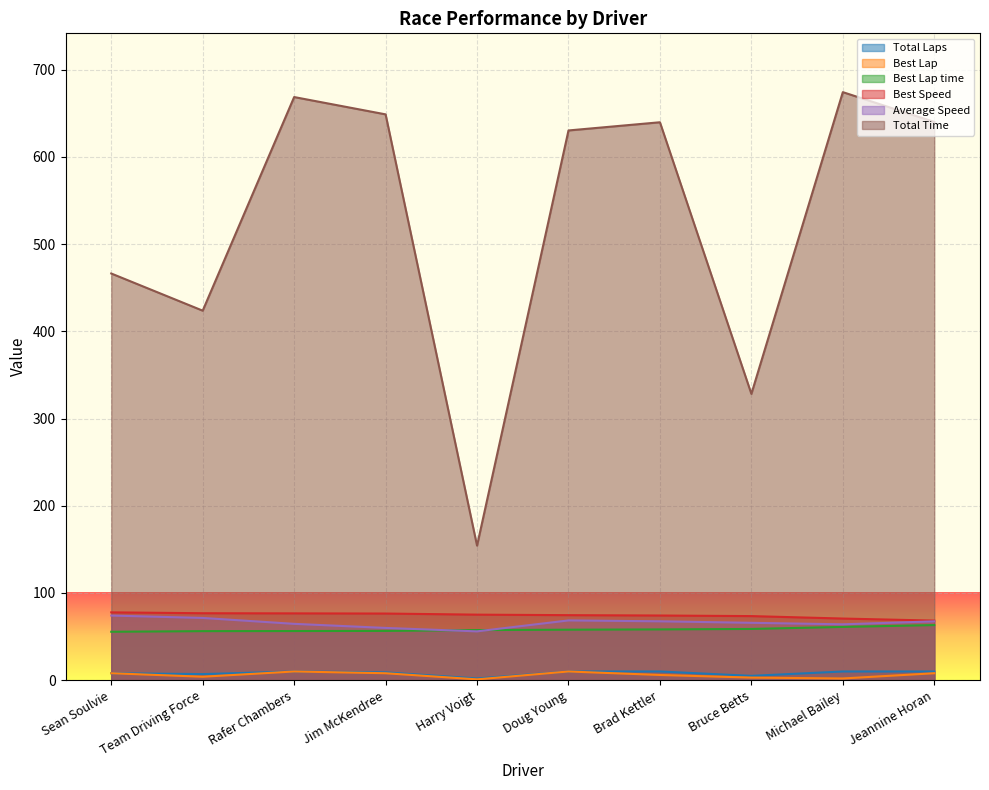

Is the value of Total Laps at Jeannine Horan greater than the value of Average Speed at Michael Bailey?

No